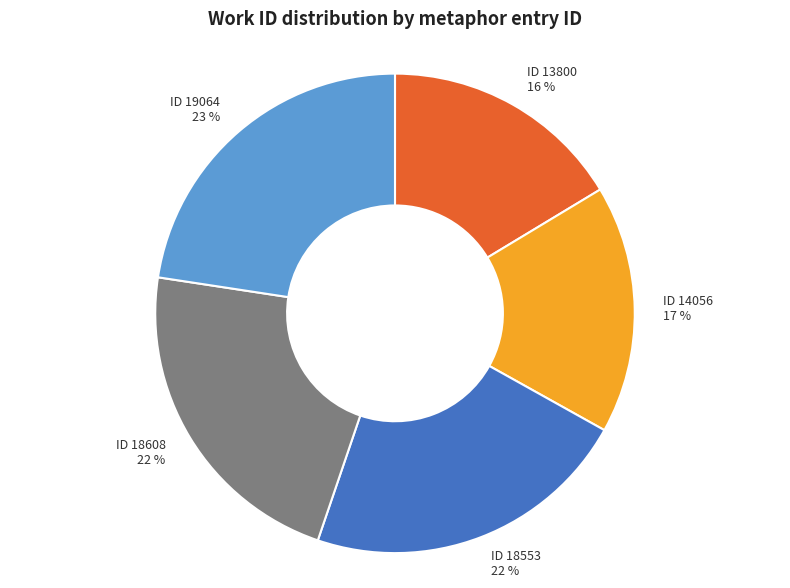

To the nearest percent, what is the average slice percentage?

20%